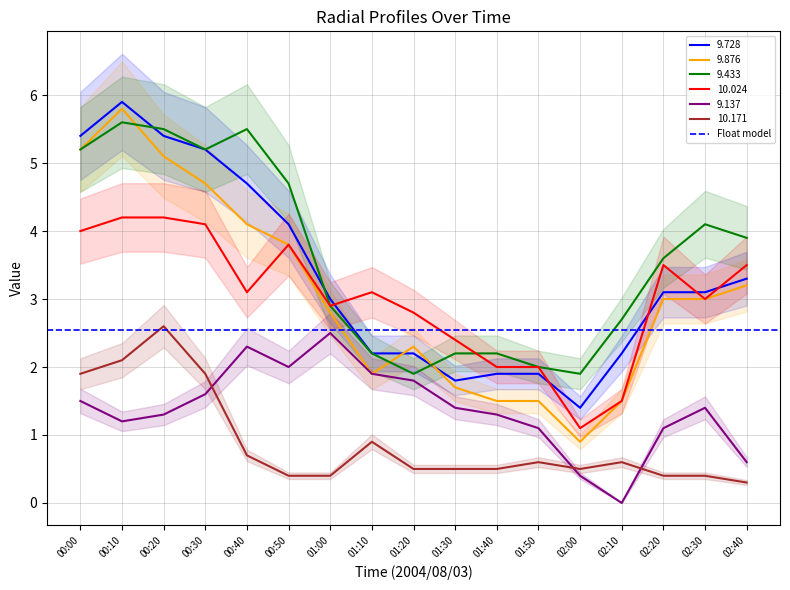

Is it true that 9.433 equals 8.1 at 00:40?

False